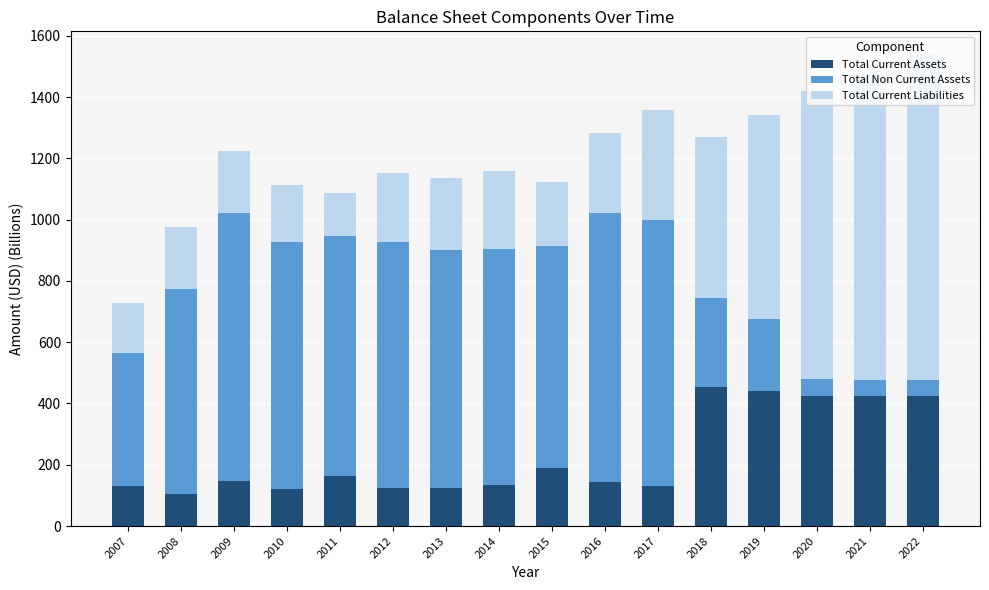

Read the Total Current Assets value at 2020.

423.5